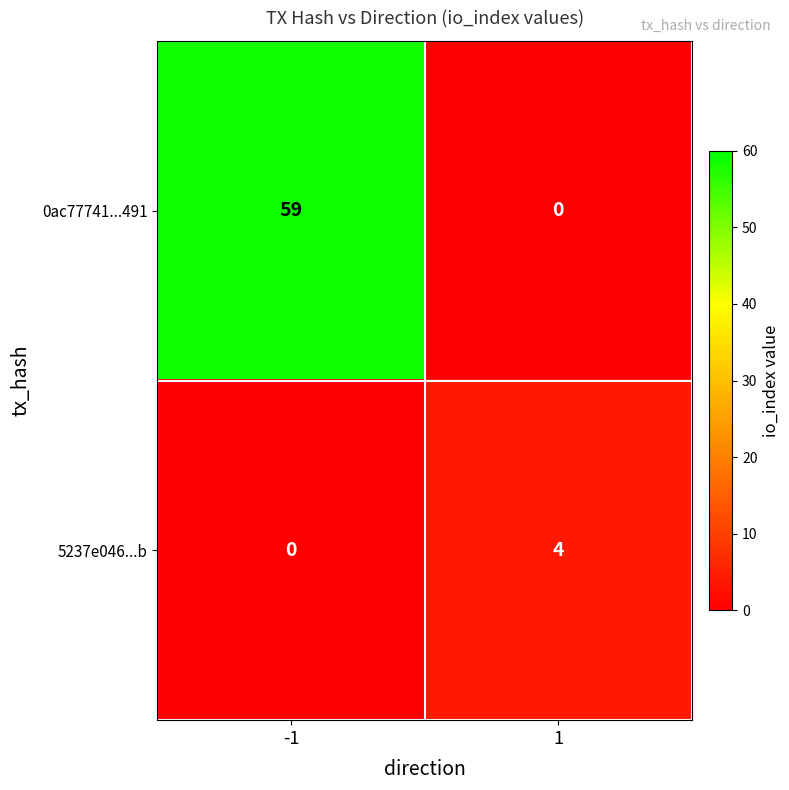

At which category is the sum across all series the highest?

-1